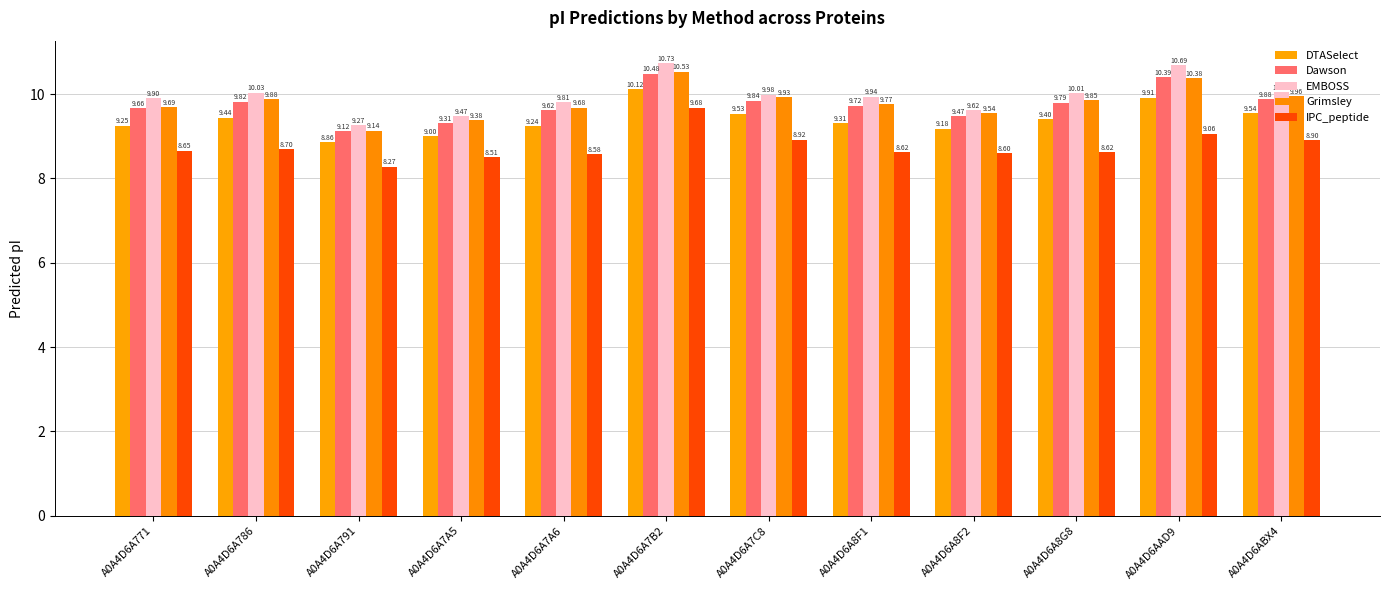

Is the value of Dawson at A0A4D6A8F1 greater than the value of Grimsley at A0A4D6A8F2?

Yes